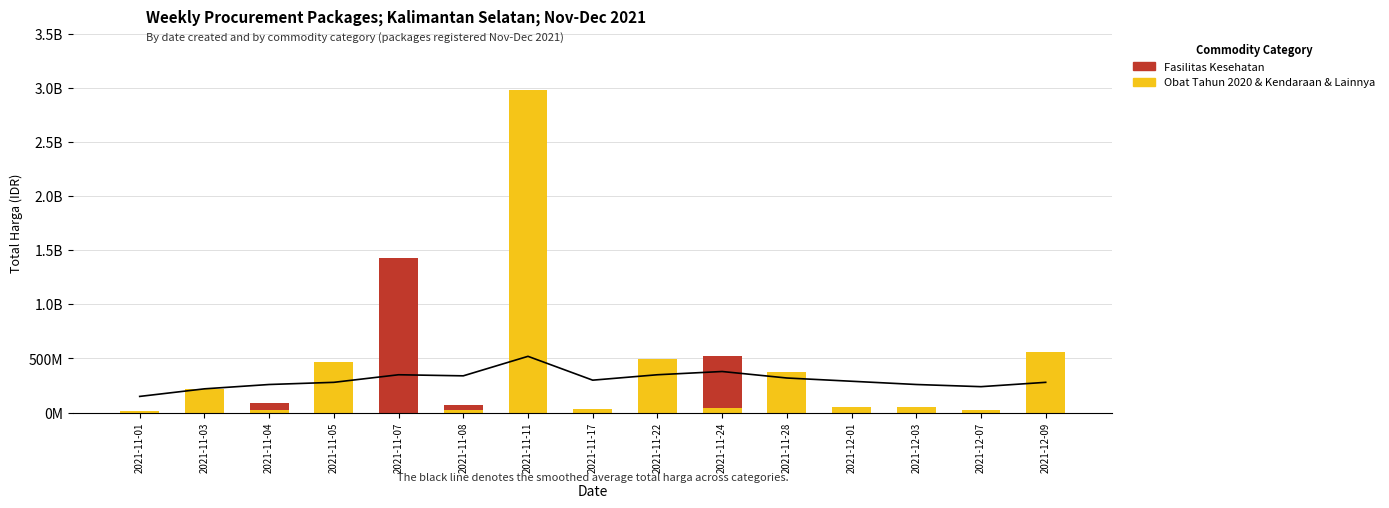

What is the total value across all series at 2021-11-08?

74424000